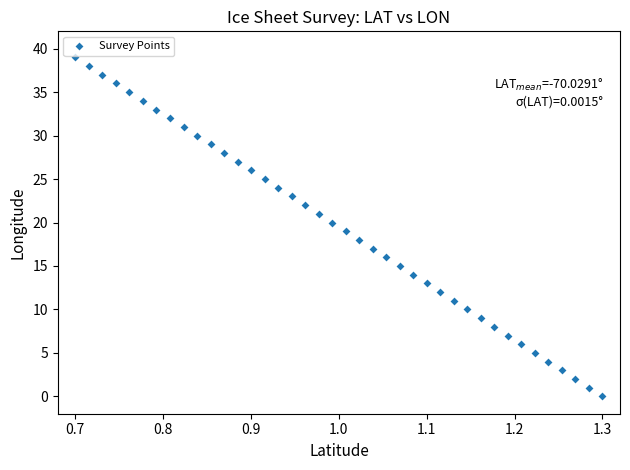

What is the range of Y values (max minus min)?

39